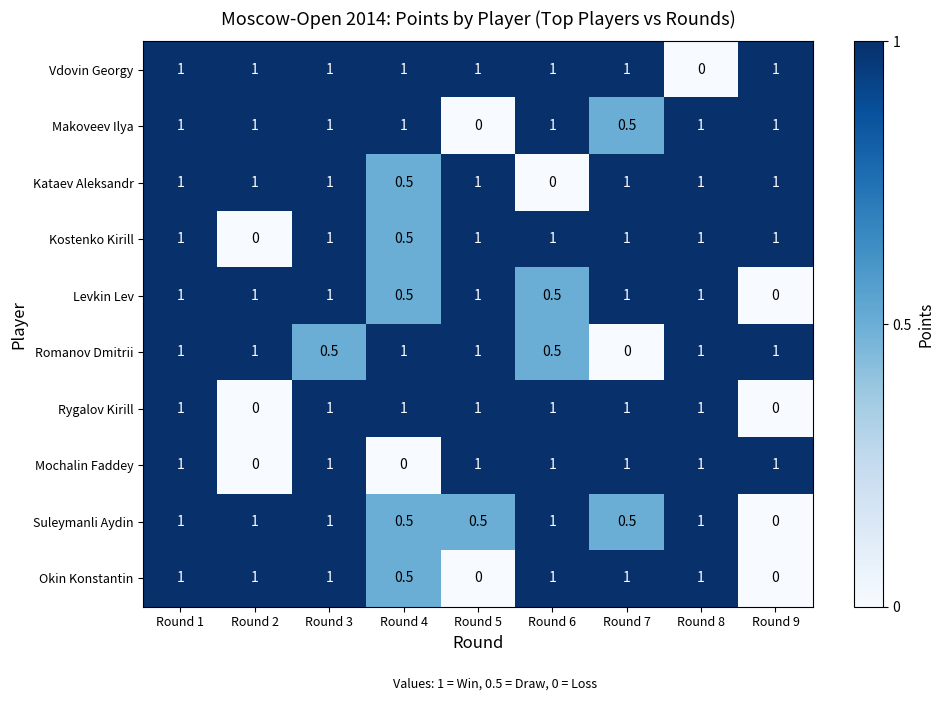

Is it true that Mochalin Faddey equals -0.6 at Round 4?

False